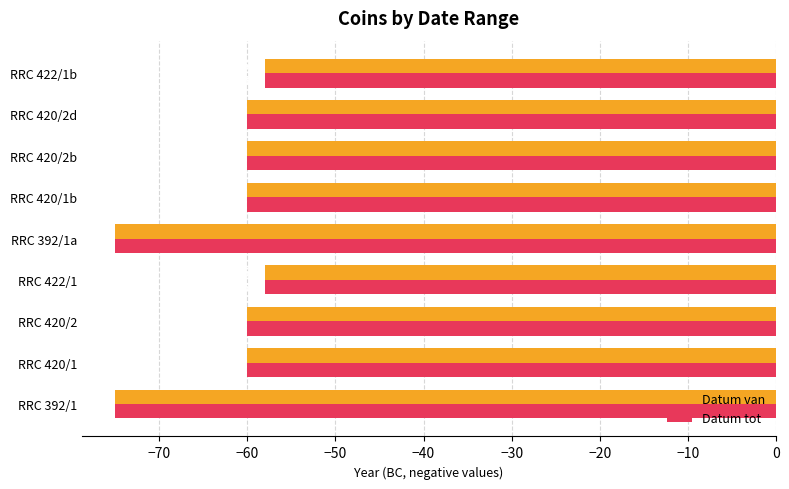

True or false: Datum tot has a value of -75 at RRC 392/1.

True